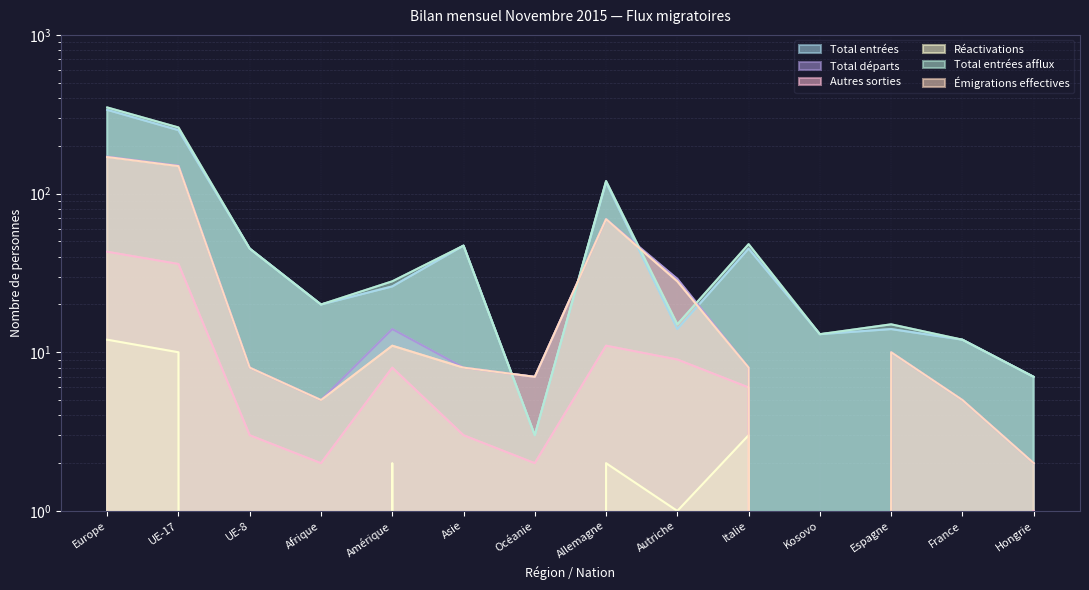

Which series has the largest total across all categories?

Total entrées afflux